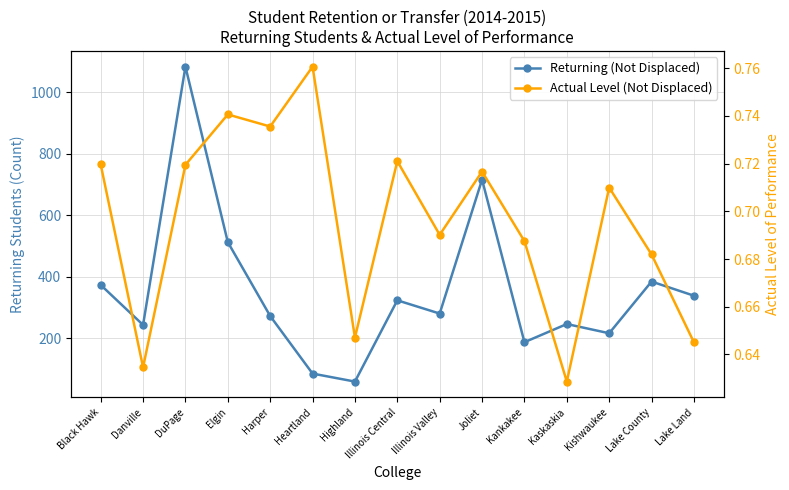

Where does the Returning (Not Displaced) series first go above 281?

Black Hawk